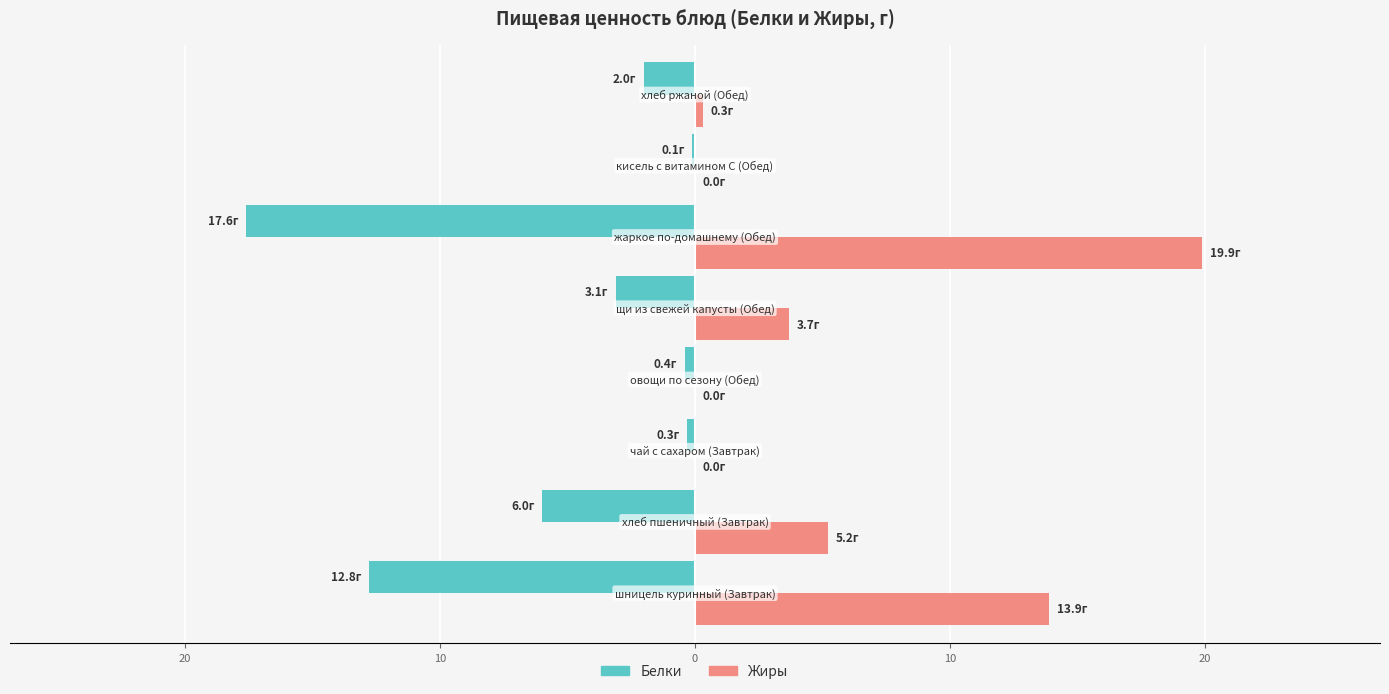

What are all the series names shown in the legend?

Белки, Жиры